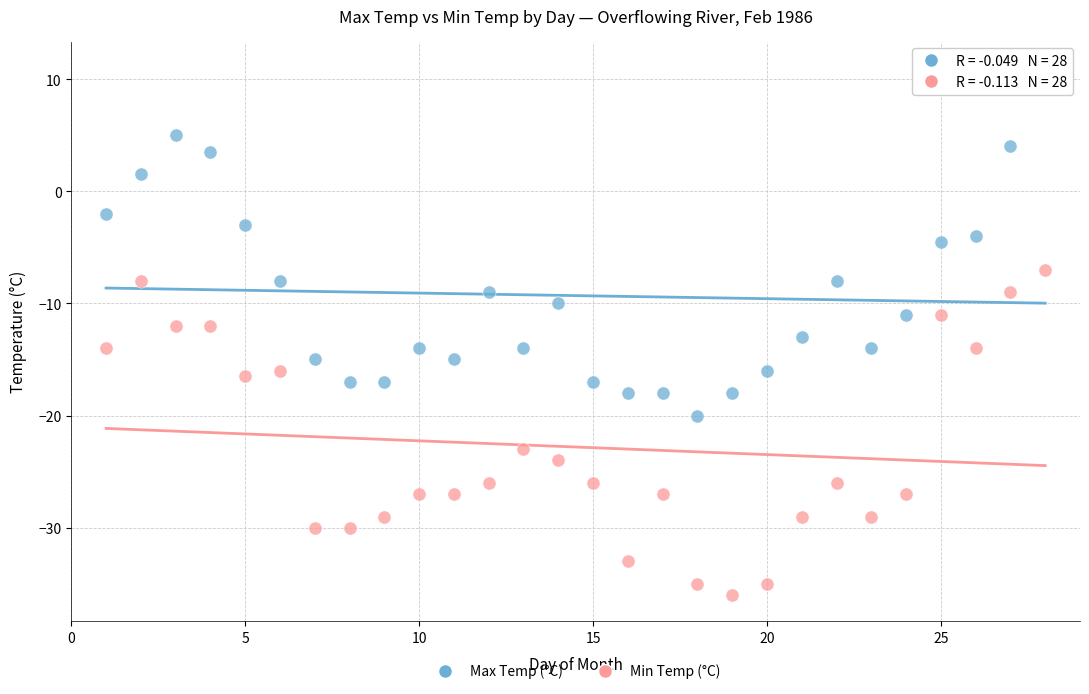

Which series contains the highest Y value?

Max Temp (°C)